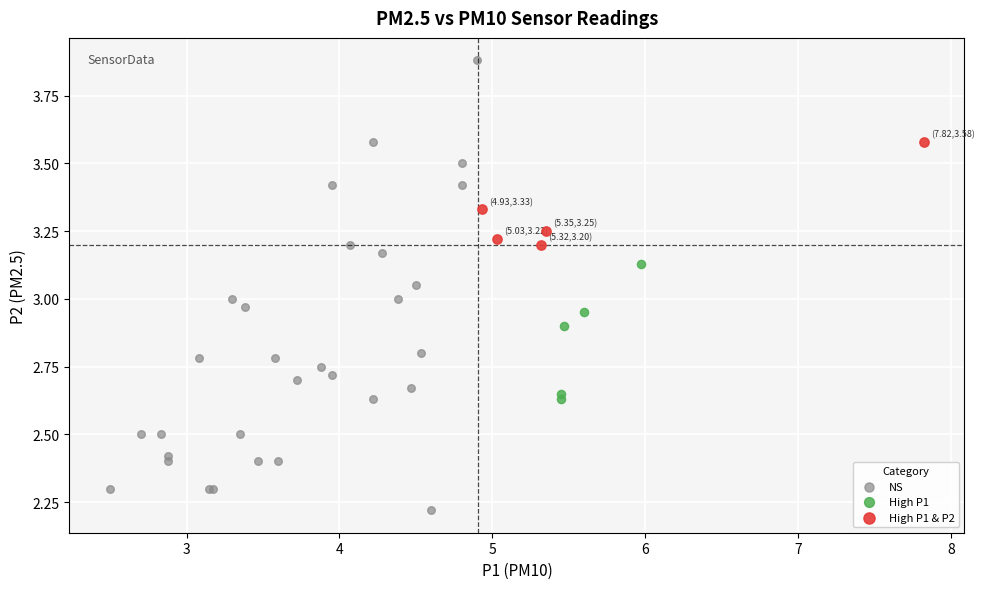

Which series has the widest spread of Y values?

NS